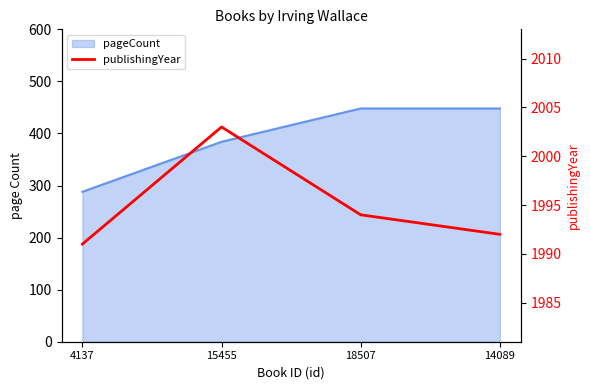

What is the label of the 3rd point from the right?

15455